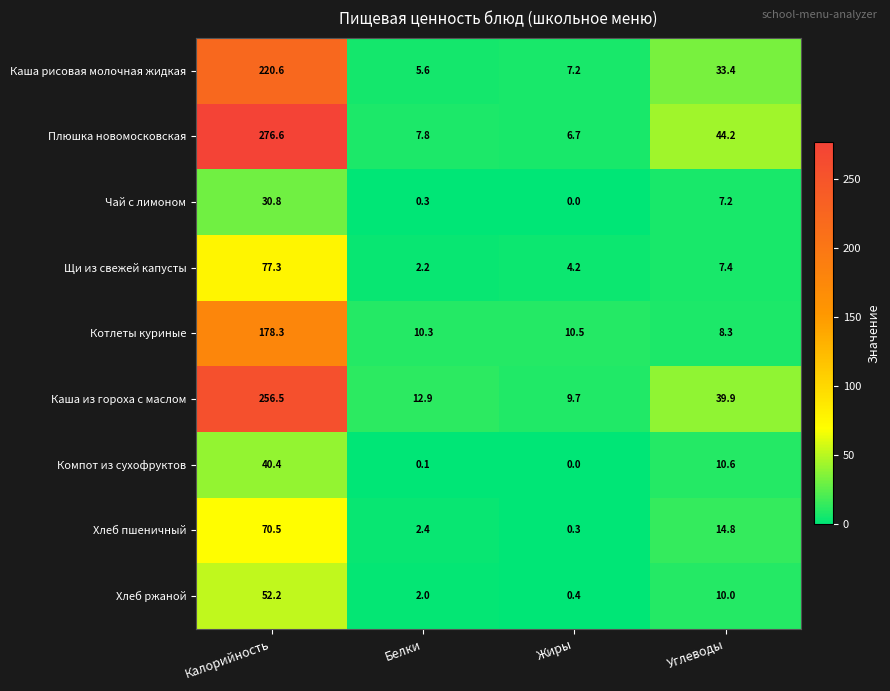

What is the maximum value shown in the chart?

276.6